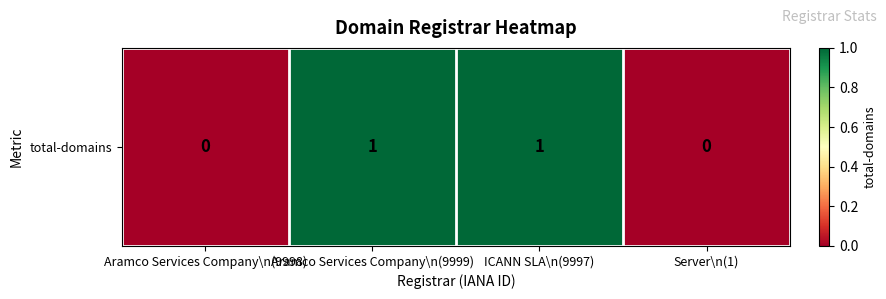

The chart shows a value of -1 at Aramco Services Company\n(9998). True or false?

False